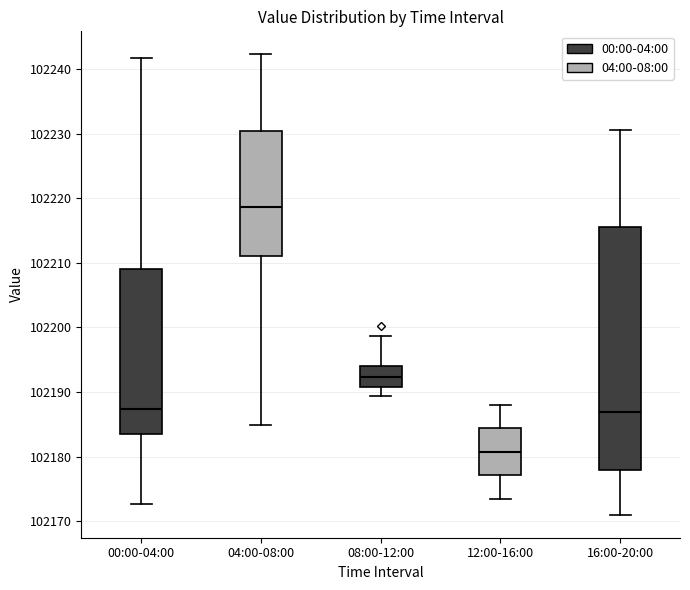

Which box's median line is the lowest?

12:00-16:00